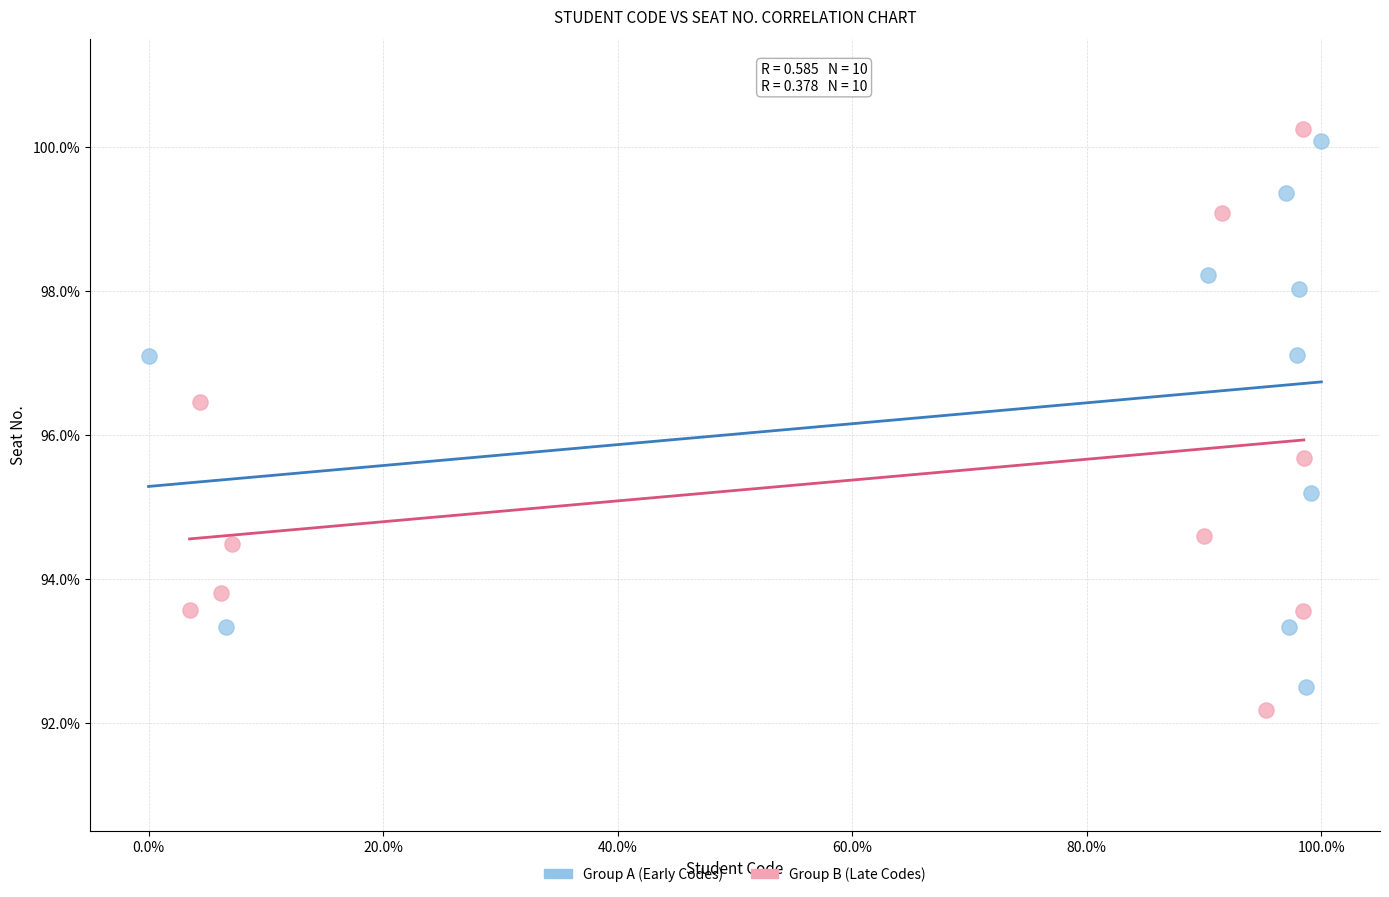

What are all the series names shown in the legend?

Group A (Early Codes), Group B (Late Codes)